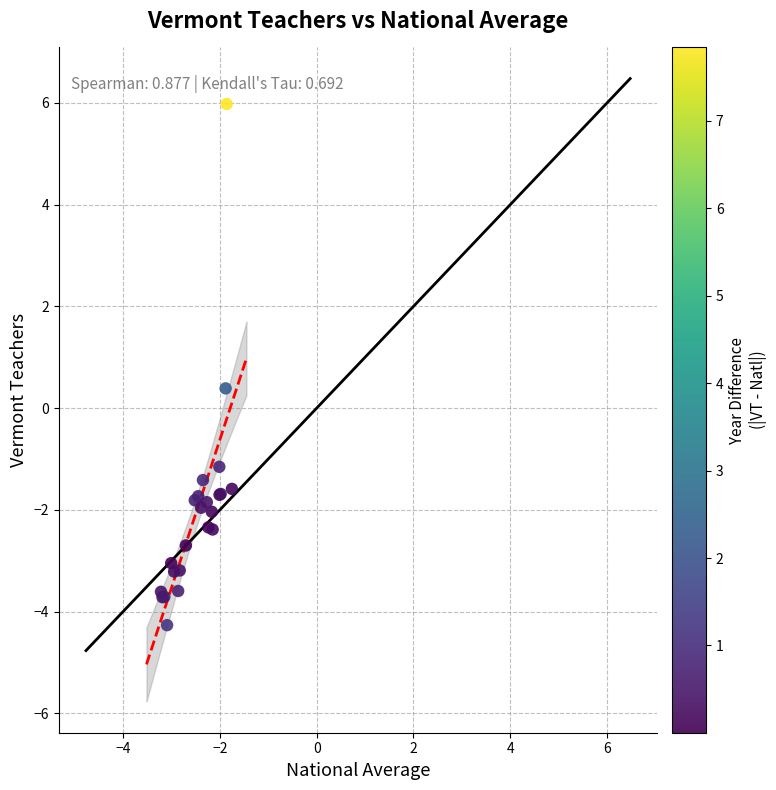

What Y value in the scatter plot is closest to 0?

0.4